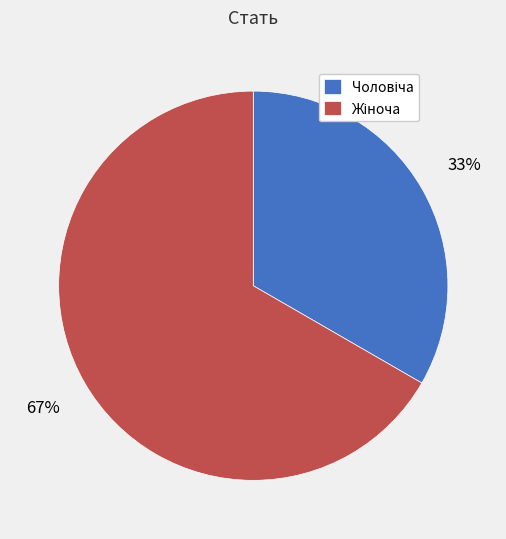

Does any single category account for the majority?

Yes